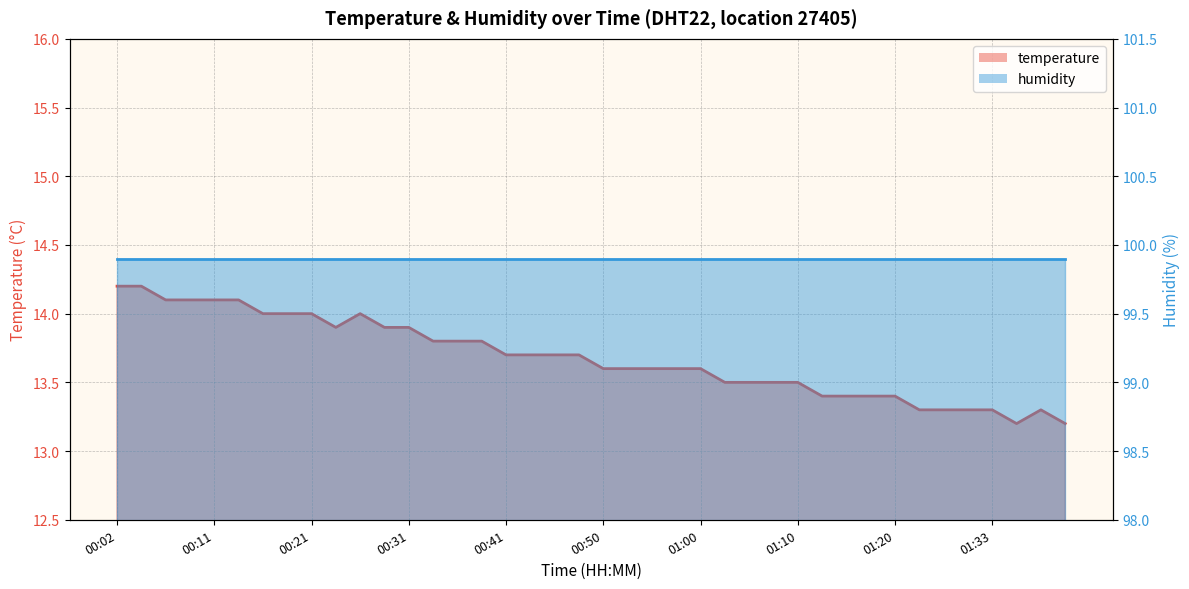

The value of humidity_line at 19 is 99.9. True or false?

True